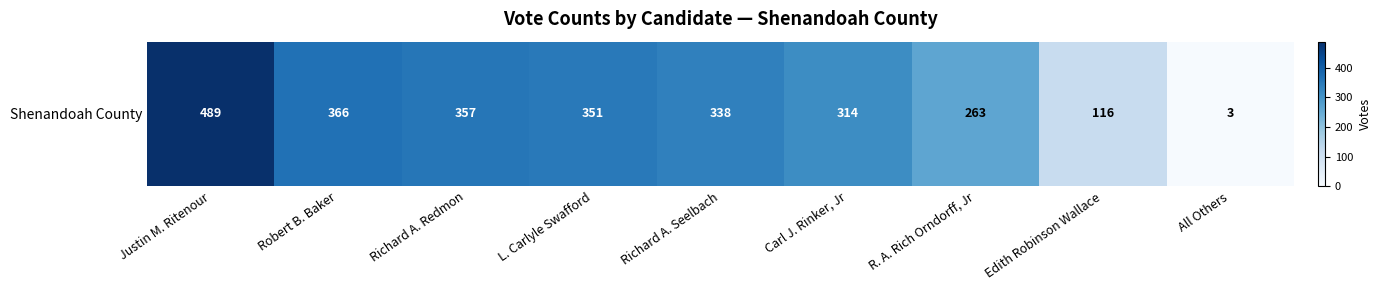

What is the minimum value shown in the chart?

3